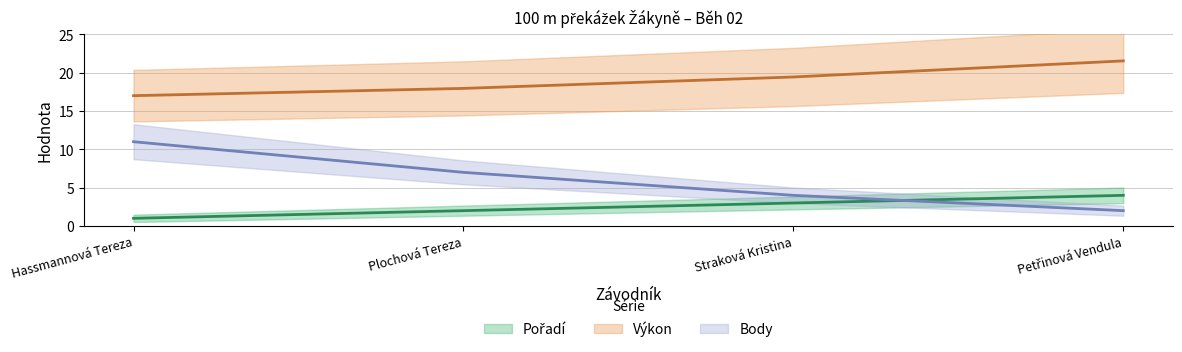

The value of Výkon at Hassmannová Tereza is 17.0. True or false?

True